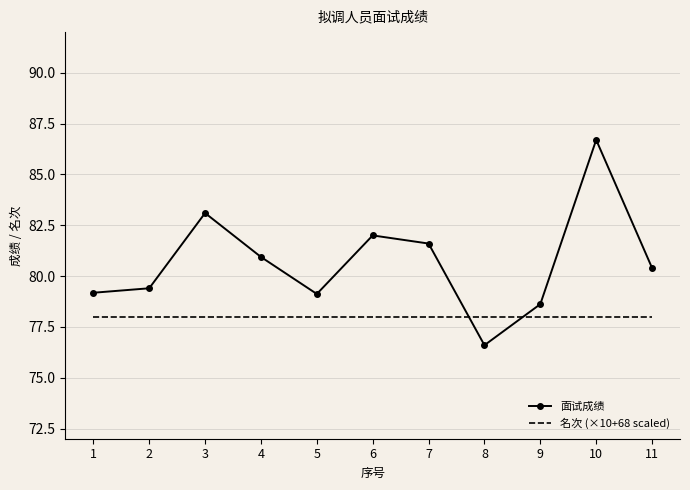

At which category does 面试成绩 reach its first local valley?

5